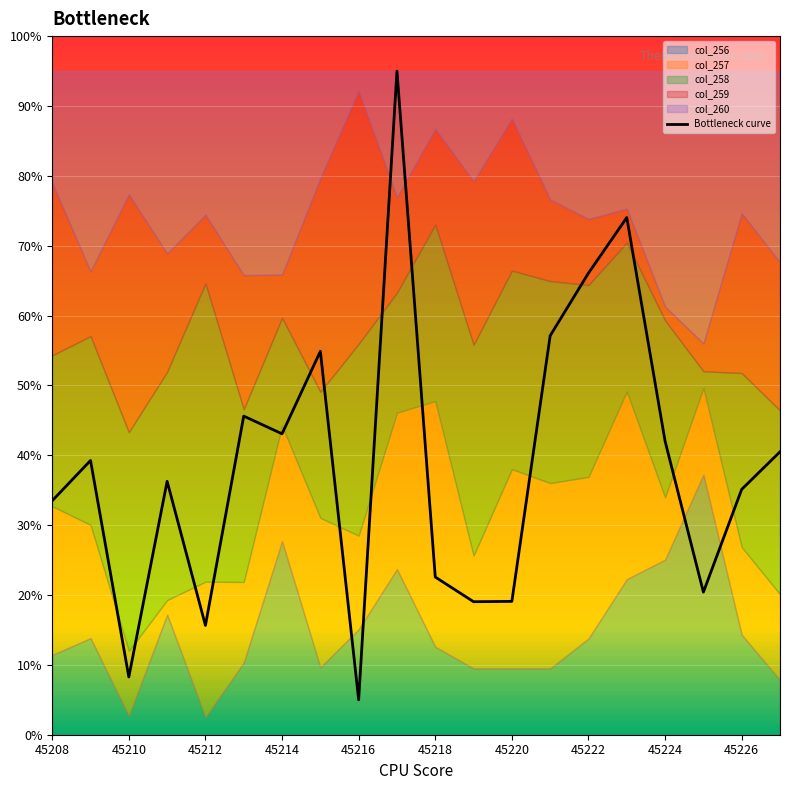

What is the minimum value for Bottleneck curve?

5.0